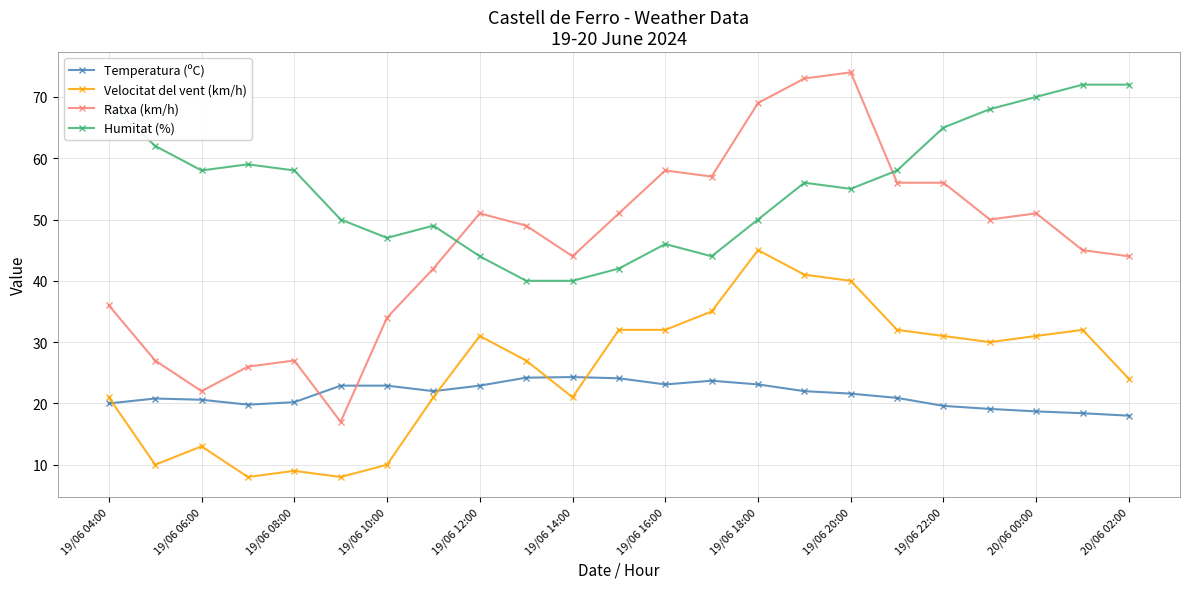

Which series has the widest spread of values?

Ratxa (km/h)